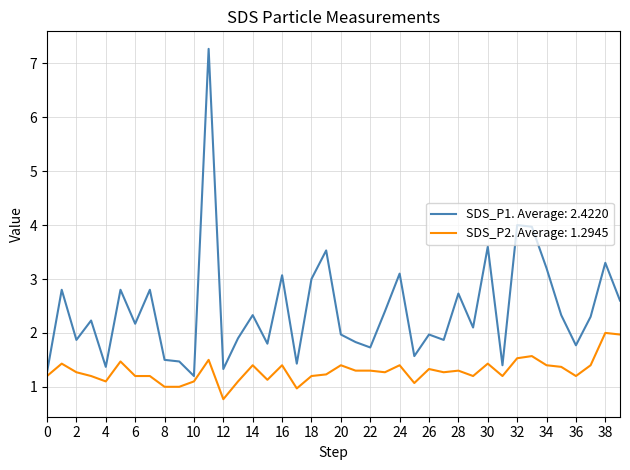

Which series has the largest total across all categories?

SDS_P1. Average: 2.4220